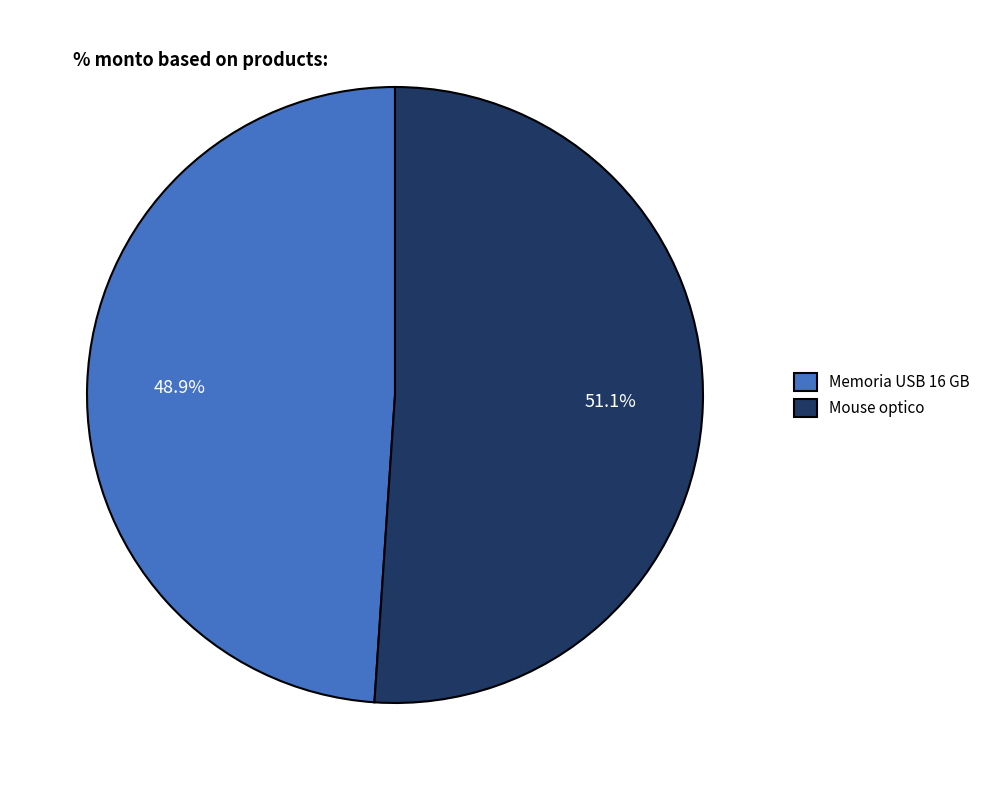

Which category accounts for the majority?

Mouse optico